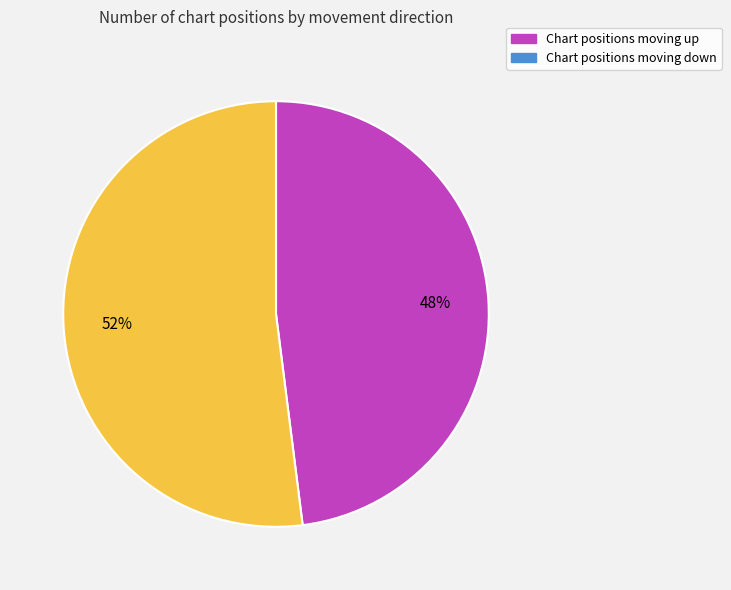

To the nearest percent, what is the average slice percentage?

50%